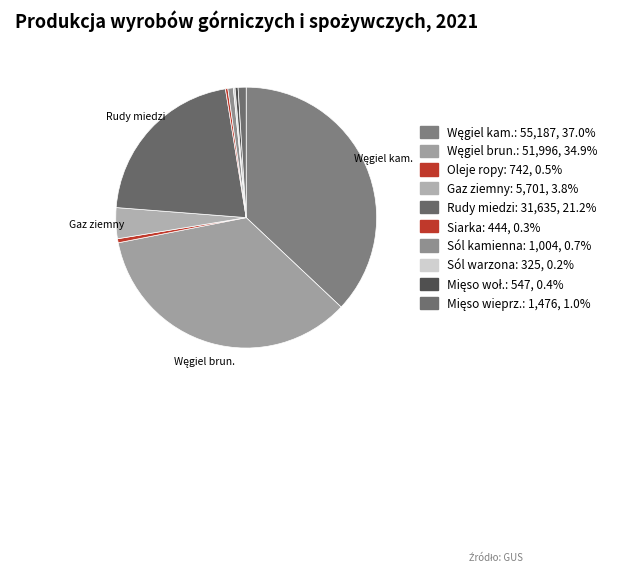

To the nearest percent, what is the difference between the largest and smallest slice percentages?

37%